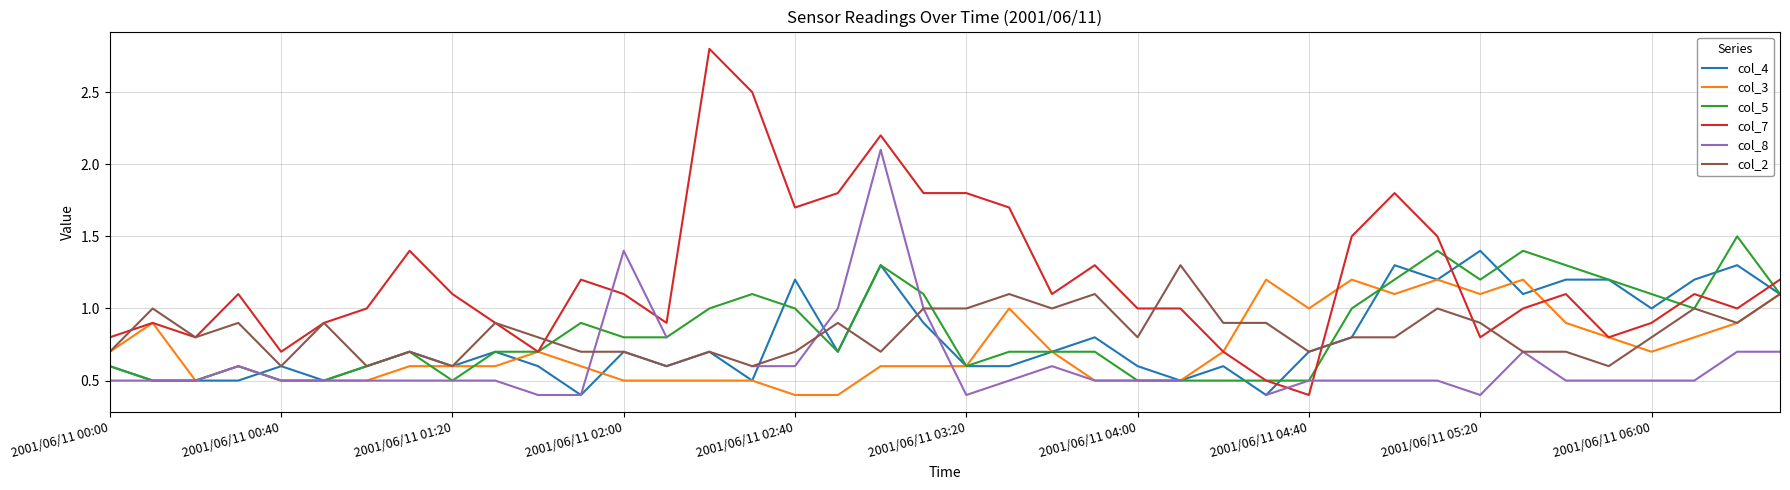

What is the value of the col_5 point at the 8th from the left?

0.7